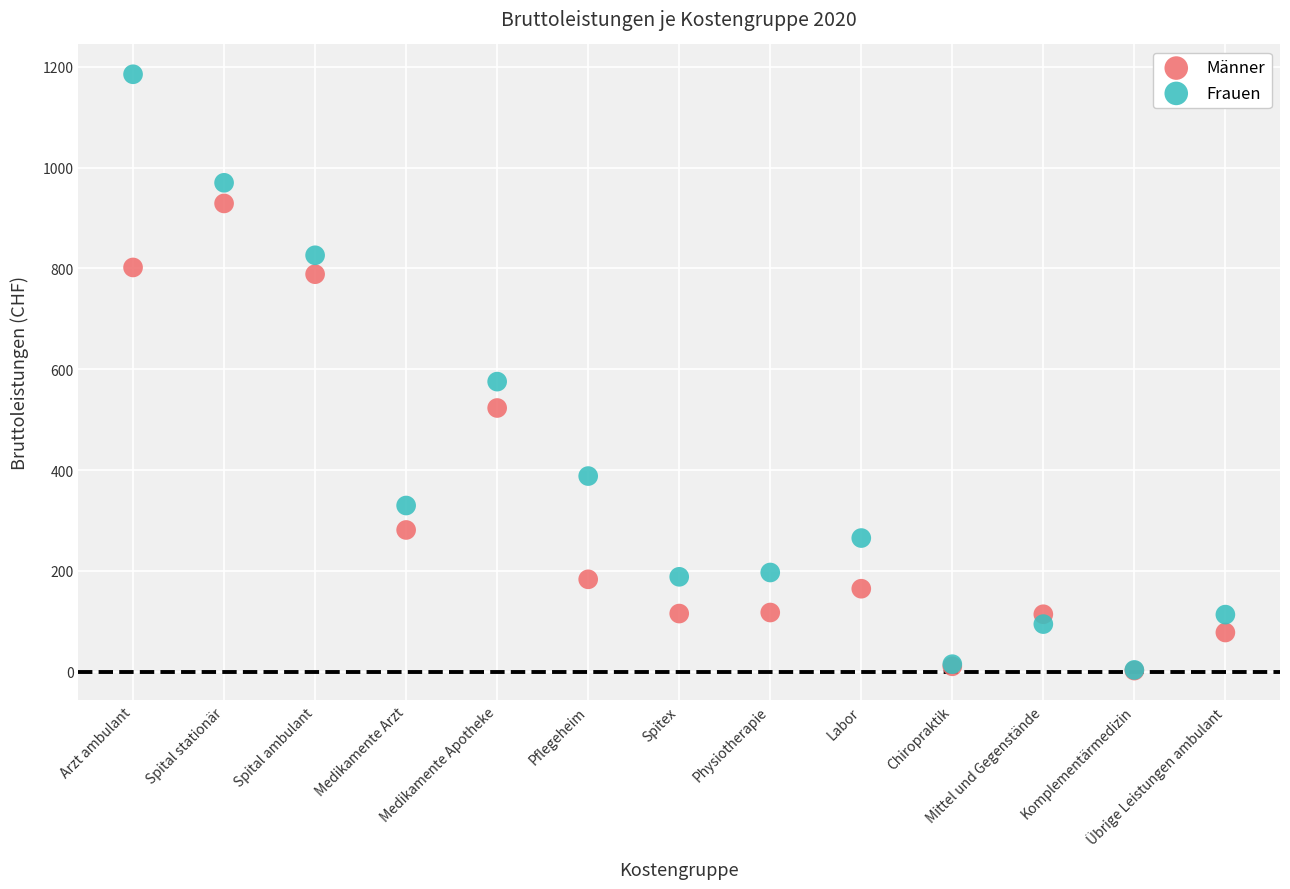

Across all series, what Y value is closest to 593?

575.5